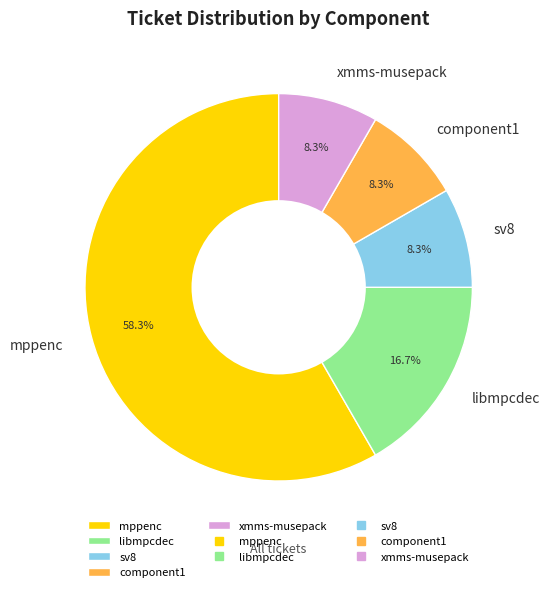

What is the largest slice in the pie chart?

mppenc